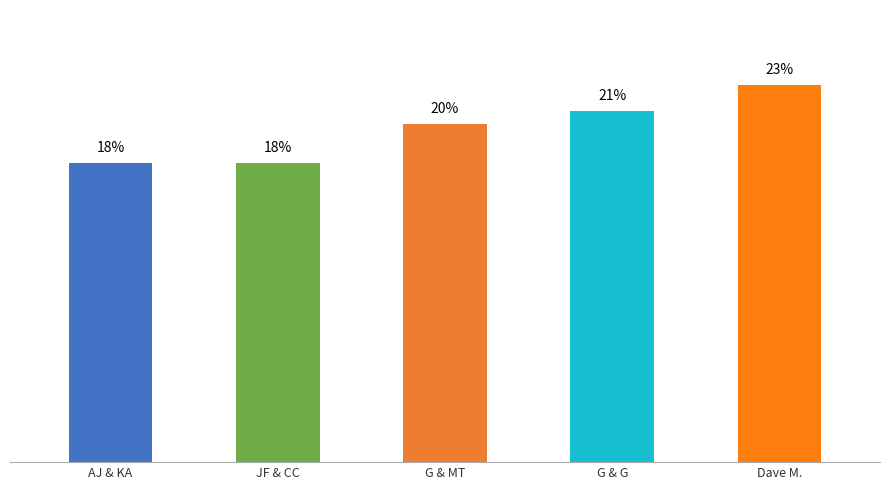

Are the bars grouped side by side (vs. stacked)?

No